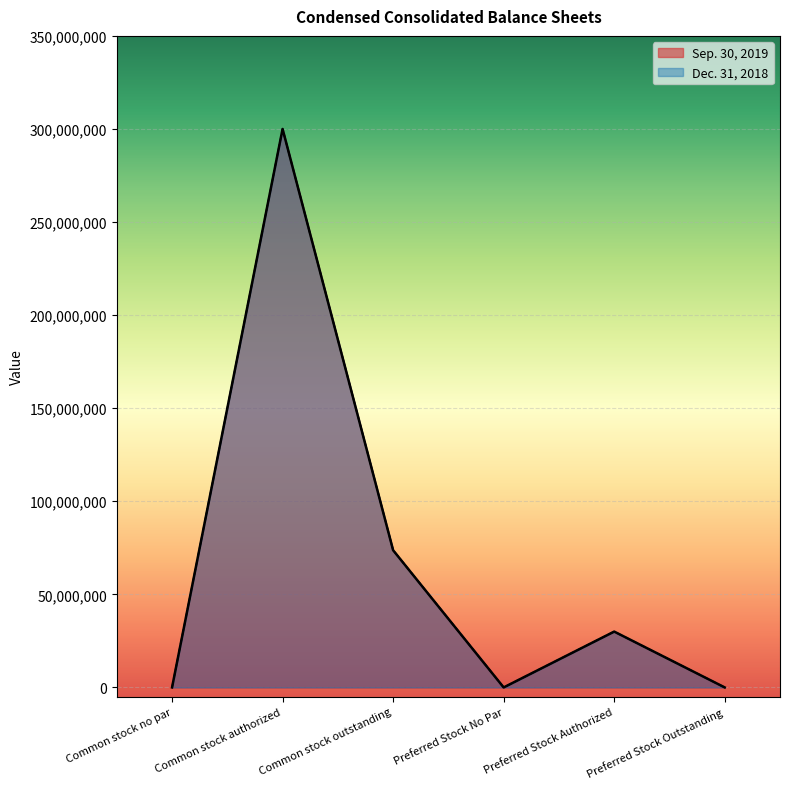

What is the maximum value shown in the chart?

300000000